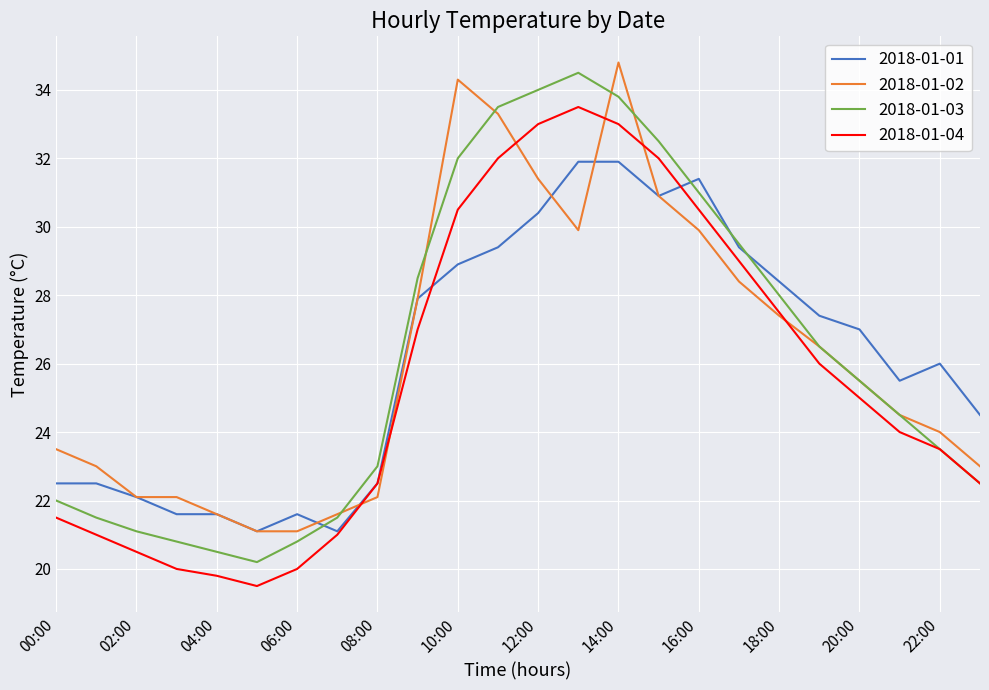

What is the minimum value for 2018-01-03?

20.2